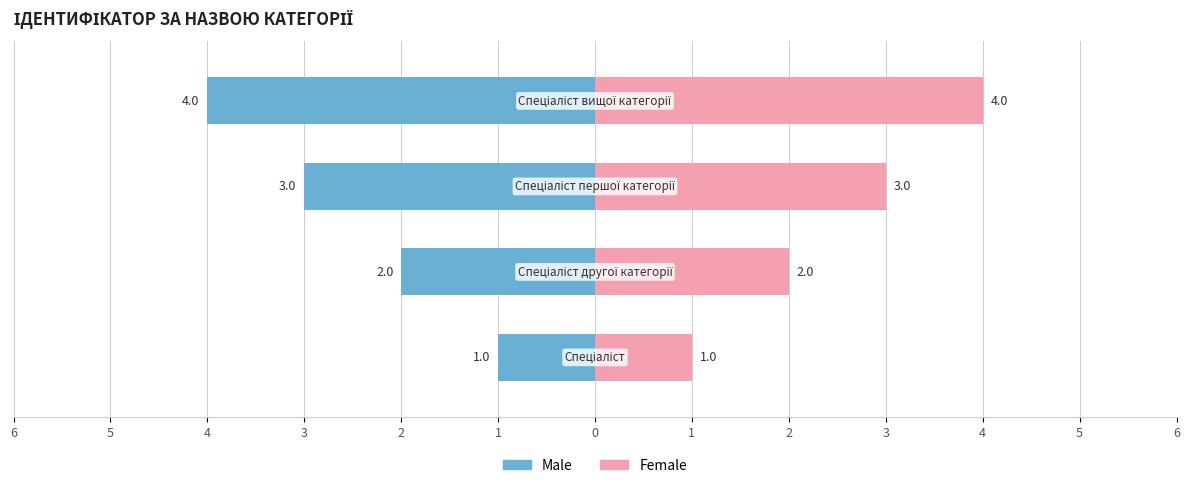

What is the difference between the maximum and minimum values in the Female series?

3